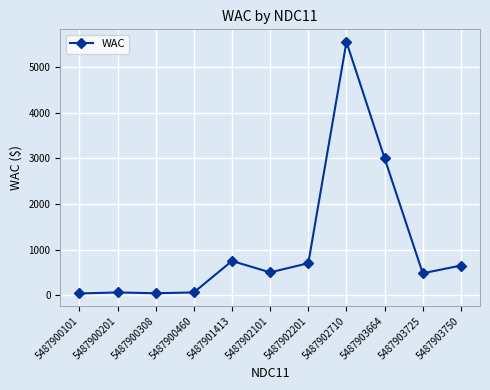

What is the approximate value at 5487903750?

650.0